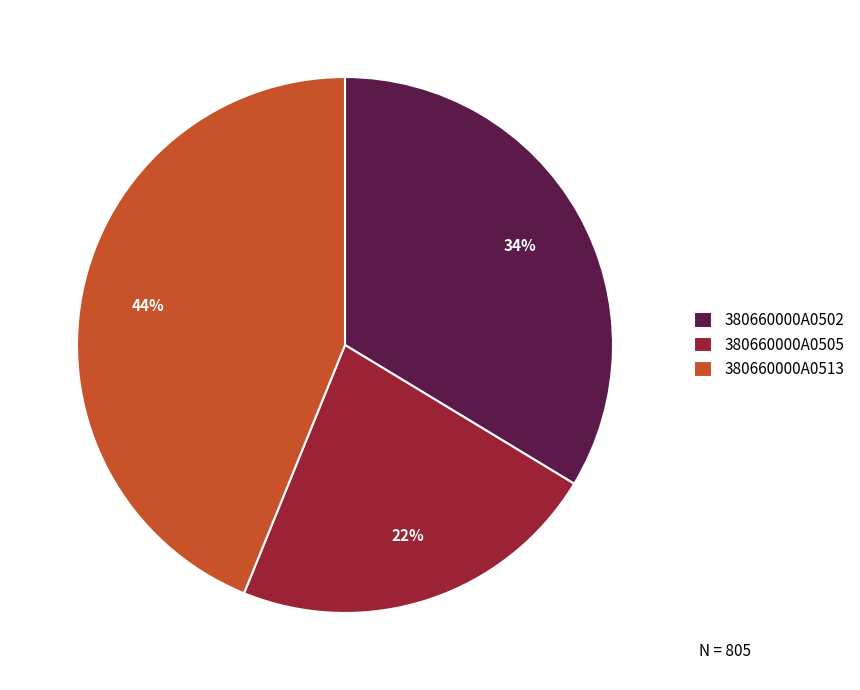

What percentage is the 380660000A0513 slice, to the nearest percent?

44%